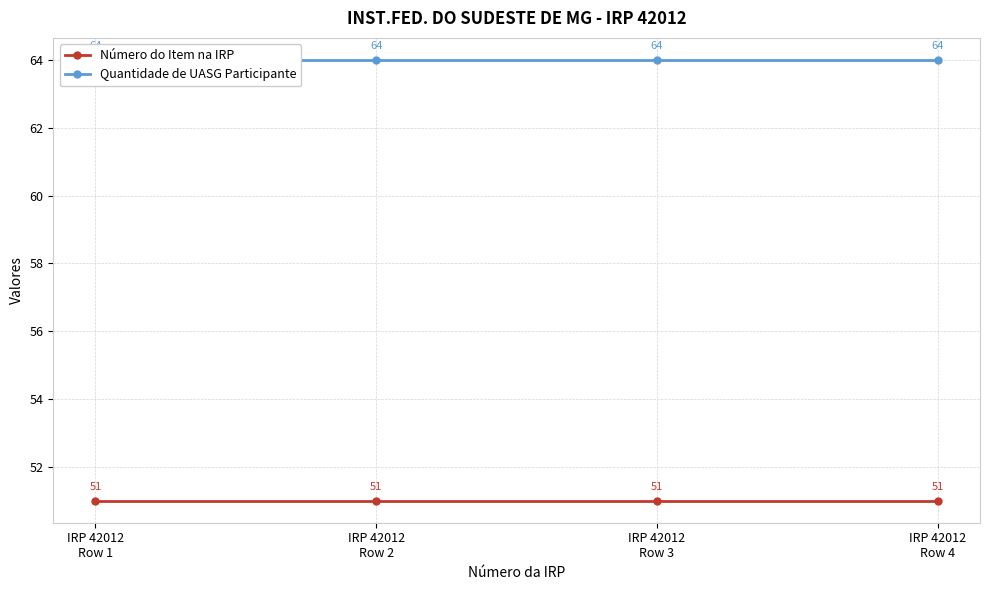

Which series has the widest spread of values?

Número do Item na IRP